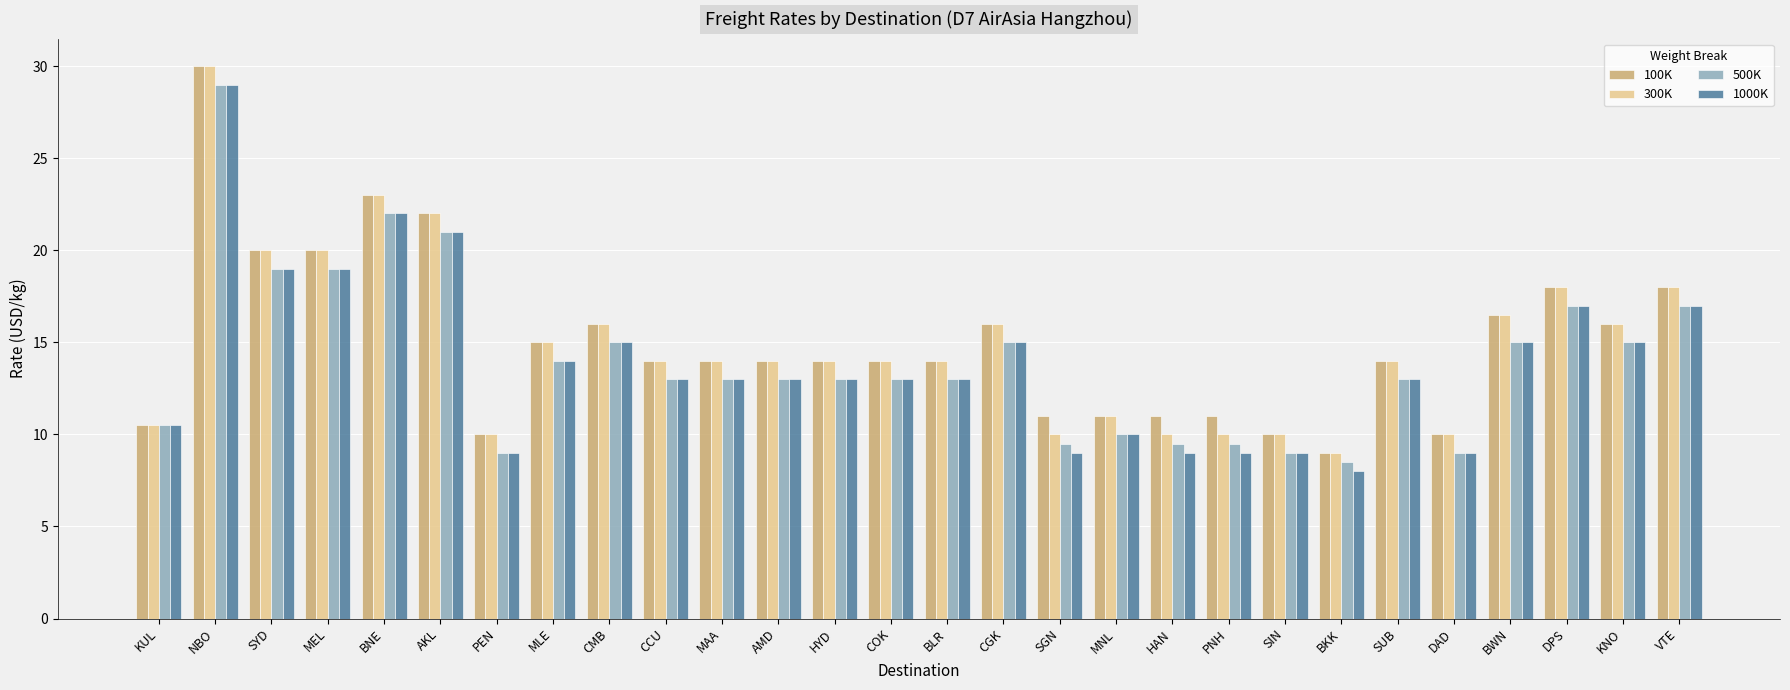

What is the smallest value displayed?

8.0